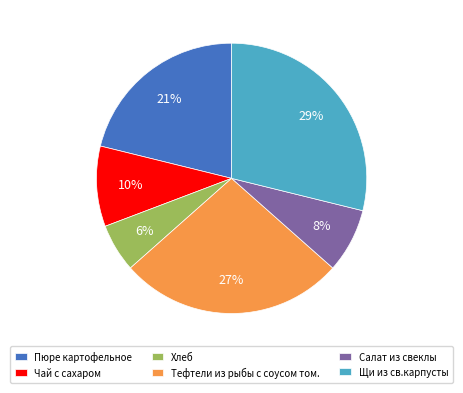

Which slice is the smallest?

Хлеб